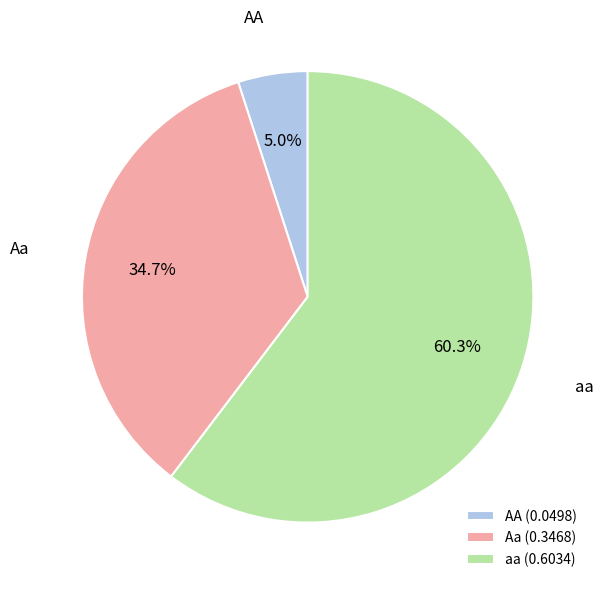

To the nearest percent, what portion does AA represent?

5%